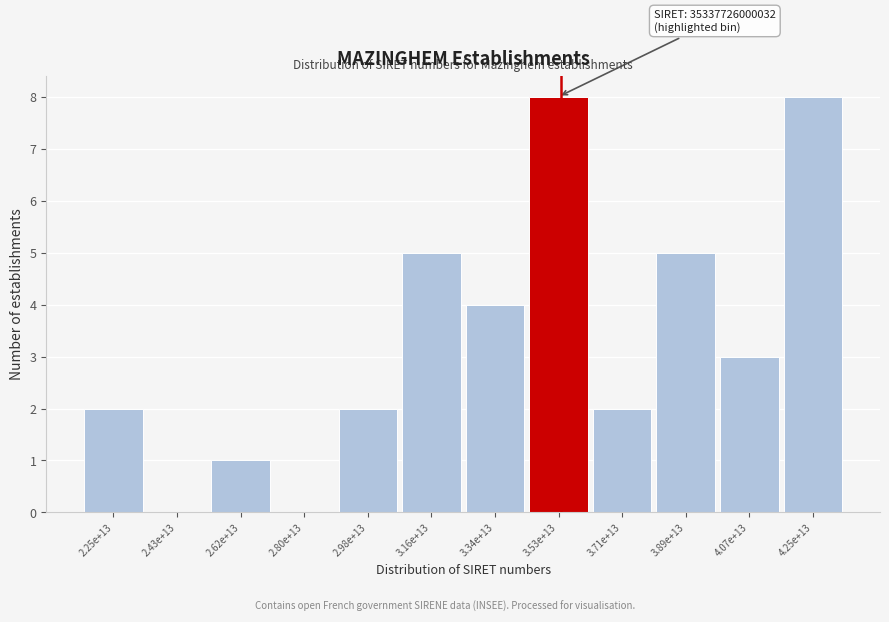

Reading right to left, what are all the values shown in this chart?

4.25e+13=8	4.07e+13=3	3.89e+13=5	3.71e+13=2	3.53e+13=8	3.34e+13=4	3.16e+13=5	2.98e+13=2	2.80e+13=0	2.62e+13=1	2.43e+13=0	2.25e+13=2